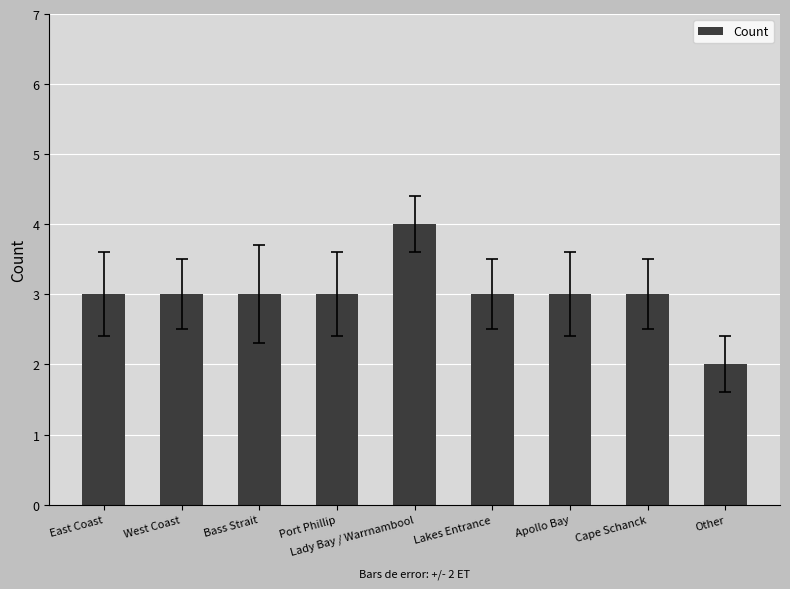

What is the value of the 8th bar from the left?

3